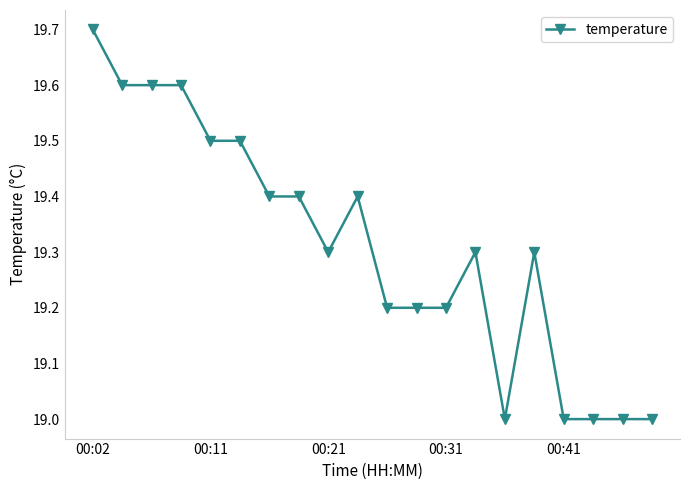

Count the number of categories in the chart.

20